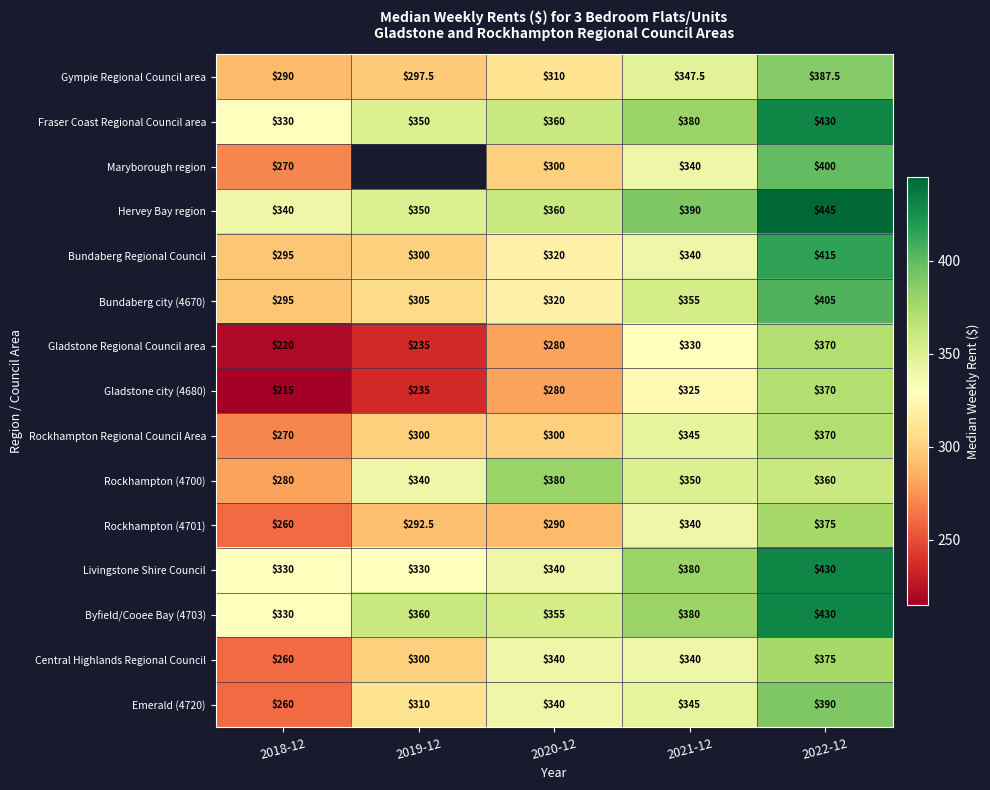

What is the difference between the highest and lowest values at 2022-12?

85.0